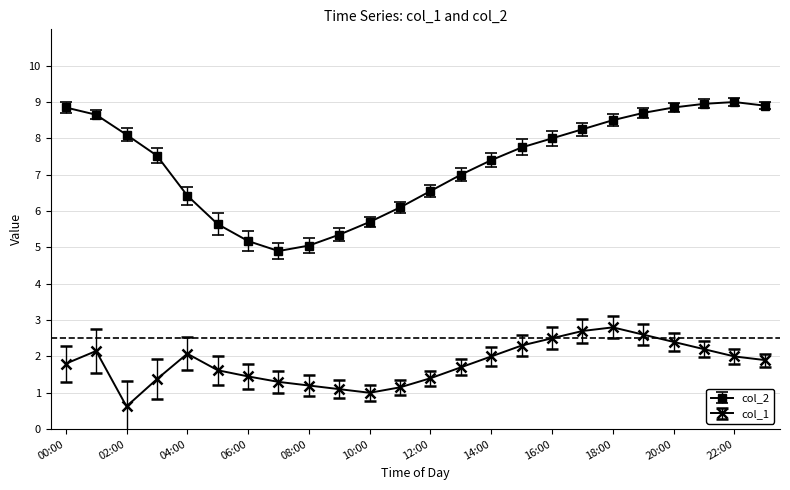

Rank the series by their average value, from lowest to highest.

col_1, col_2